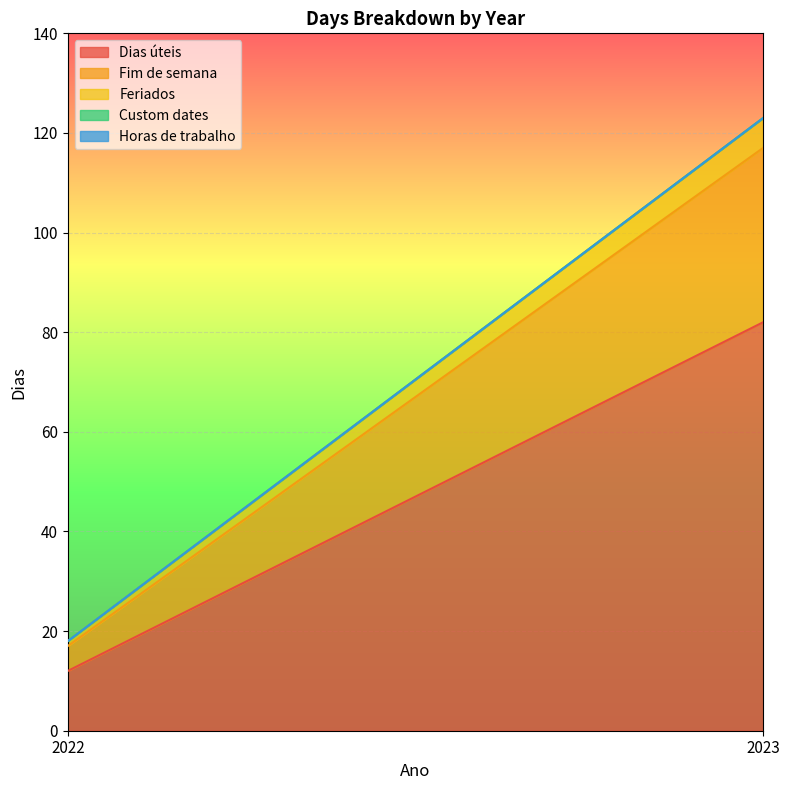

Is the value of Dias úteis at 2023 greater than the value of Fim de semana at 2022?

Yes